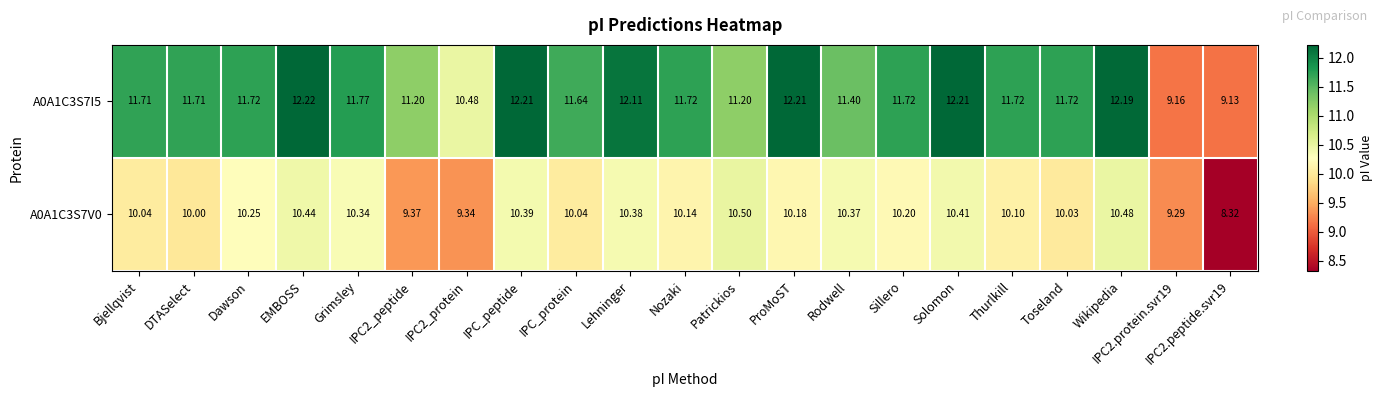

Is the value of A0A1C3S7I5 at IPC2_peptide greater than the value of A0A1C3S7V0 at IPC2.peptide.svr19?

Yes